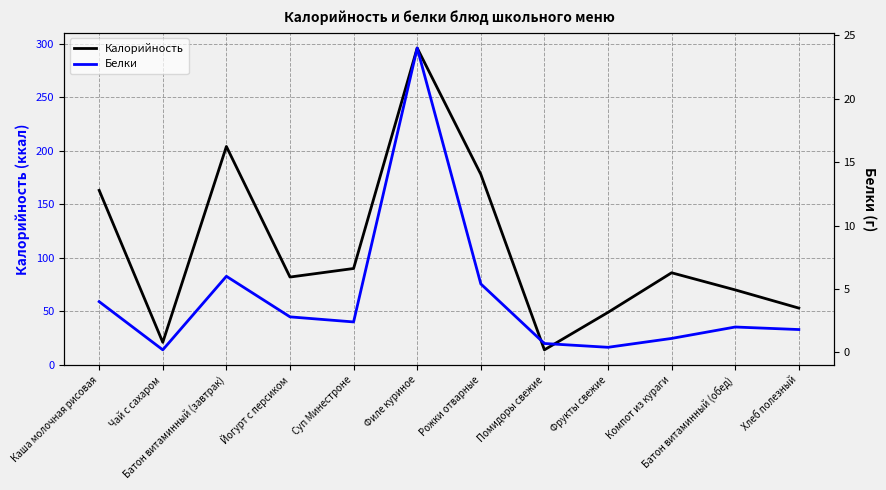

How many lines are shown in the chart?

2